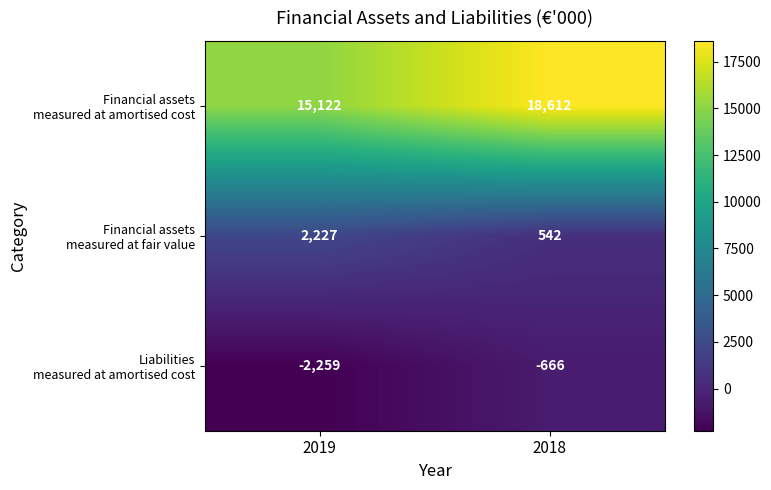

What is the smallest value displayed?

-2259